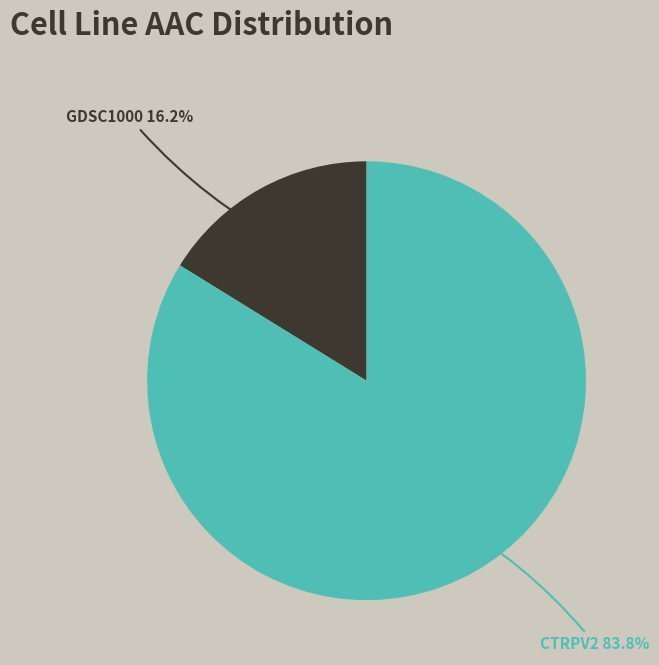

Does any single category account for the majority?

Yes